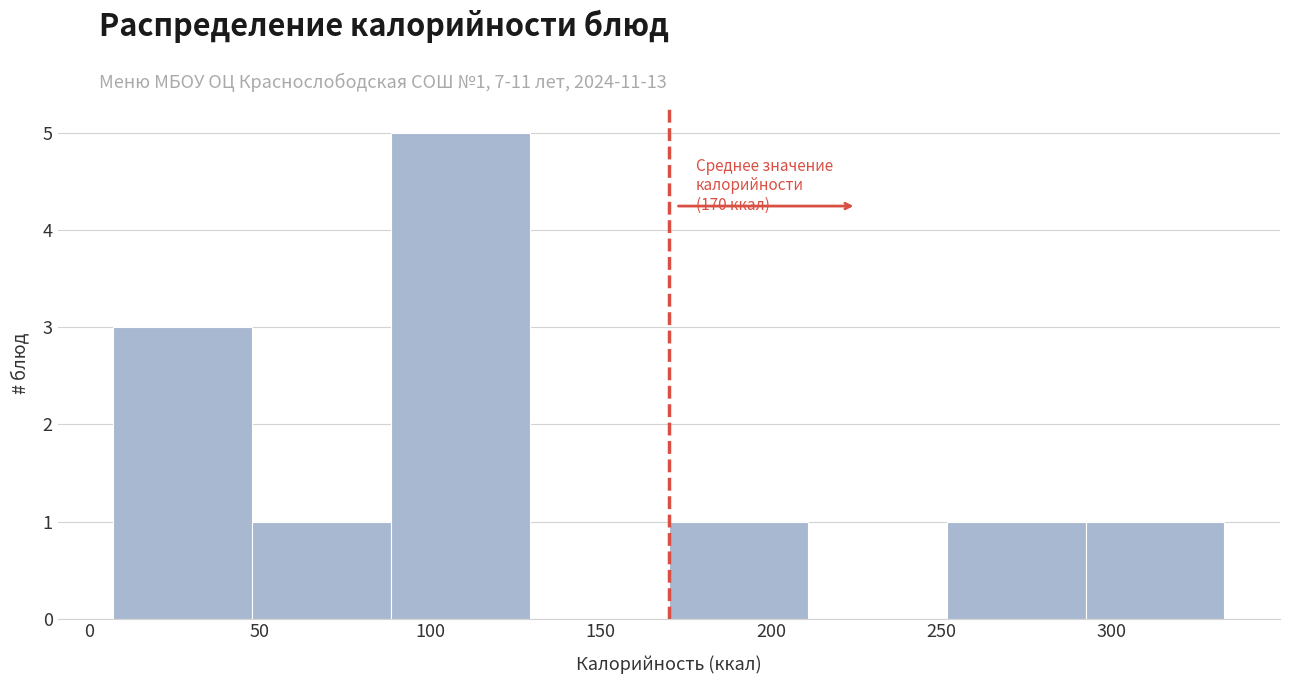

Over which range of the x-axis is the bar tallest?

90 to 130